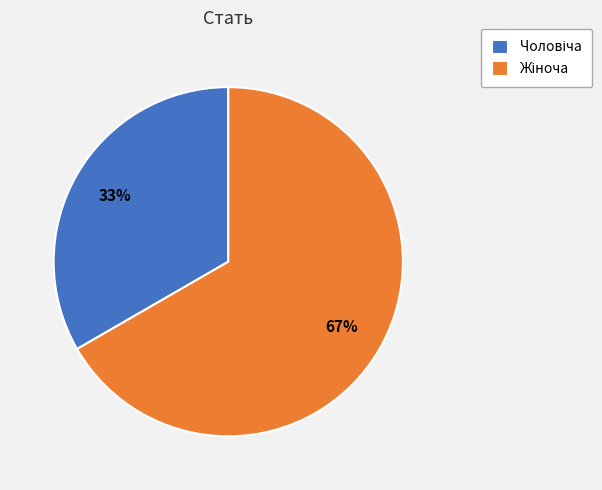

Is there any slice that represents more than half of the pie?

Yes